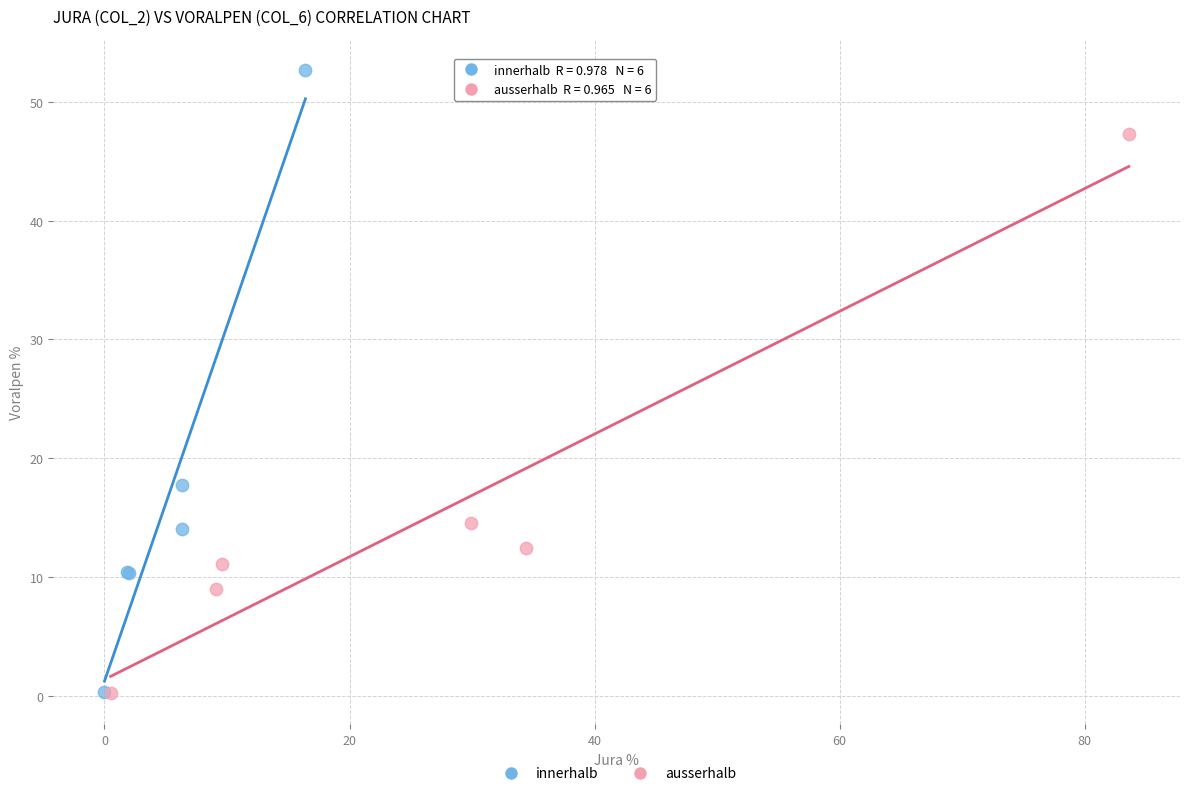

Which series reaches the maximum Y coordinate?

innerhalb